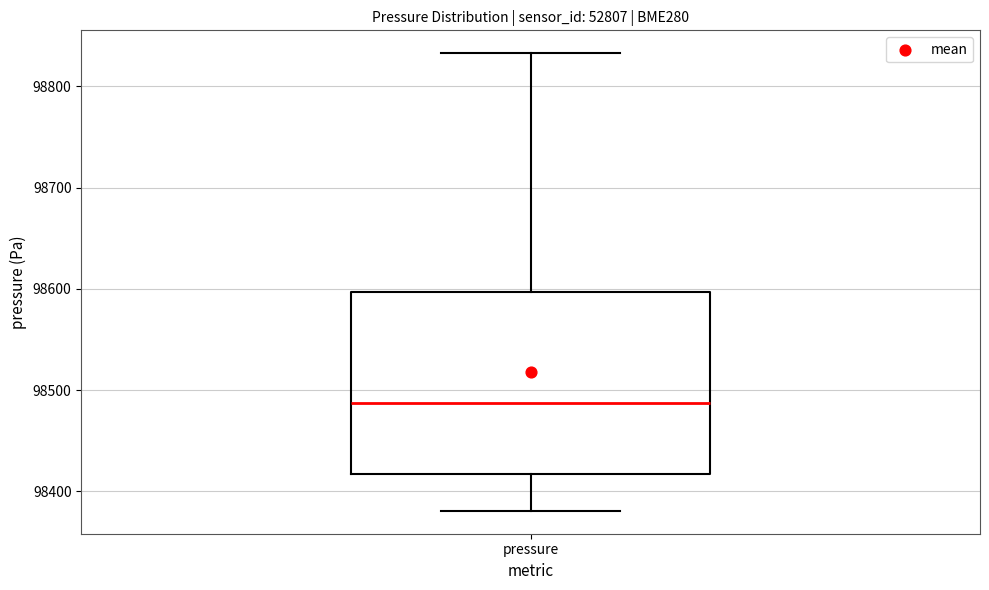

Transcribe this box plot: give where the median line is, the range the box spans, and where the two whiskers end, as read against the y-axis. The values are not printed on the chart, so give them approximately, as read against the axis.

median 98490, box 98420 to 98600, whiskers 98380 to 98830